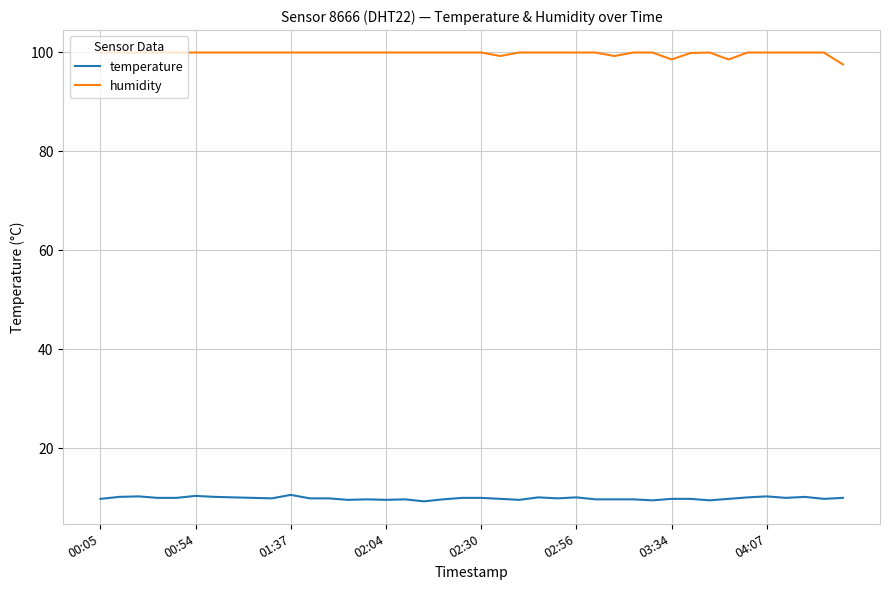

Which series has the widest spread of values?

humidity